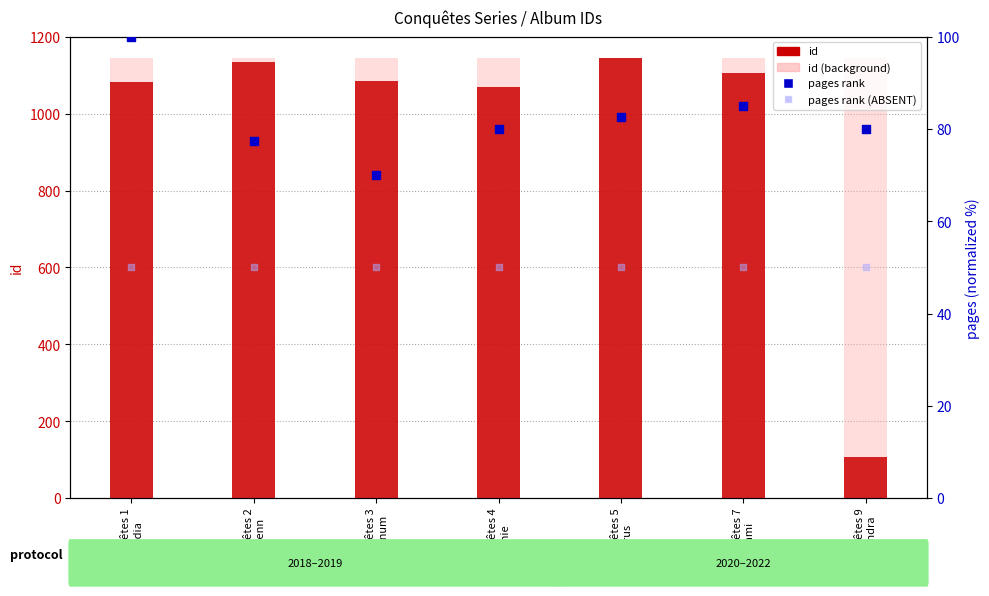

Which series contains the lowest Y value?

pages rank (ABSENT)